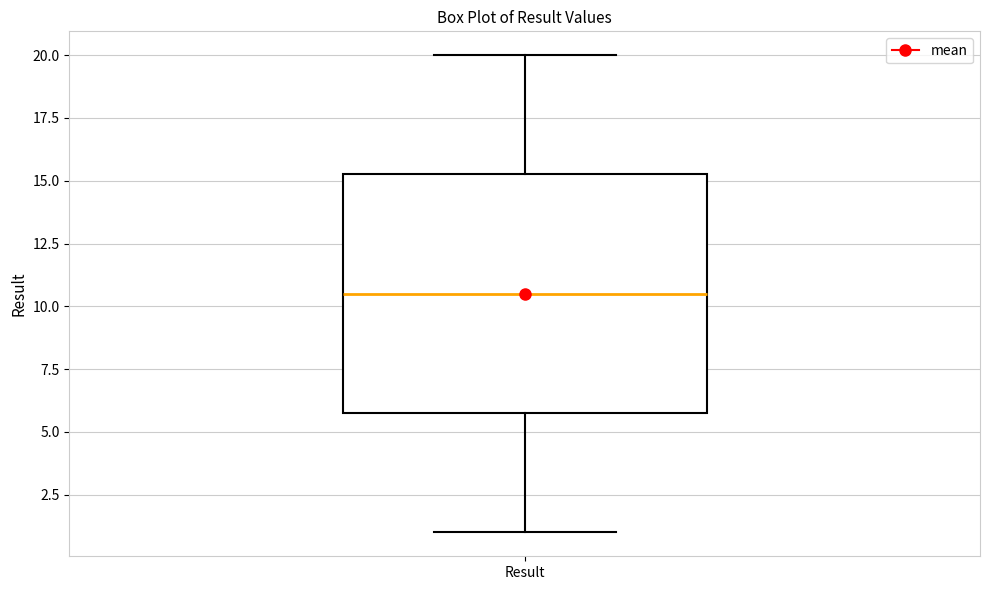

Where is the upper edge of the box for Result on the y-axis? The values are not printed on the chart, so give them approximately, as read against the axis.

15.5